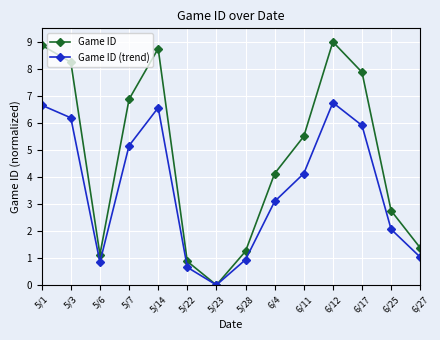

Which series has the widest spread of values?

Game ID